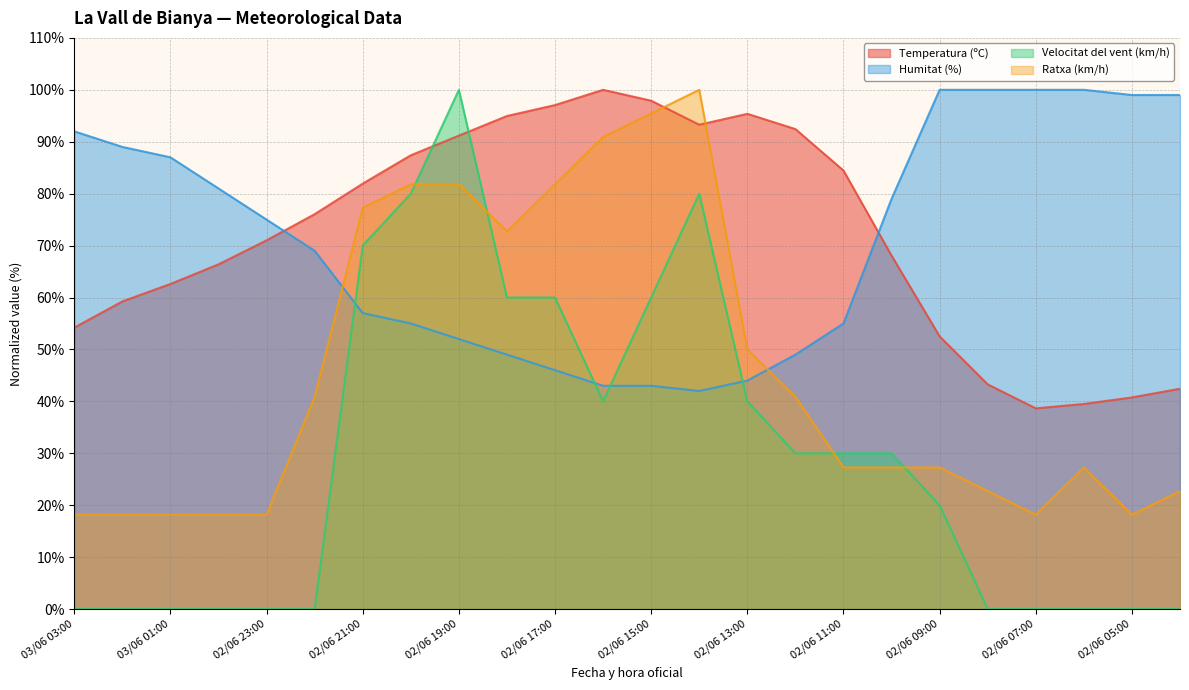

The Ratxa (km/h) series shows 29.5 at 02/06 05:00. True or false?

False